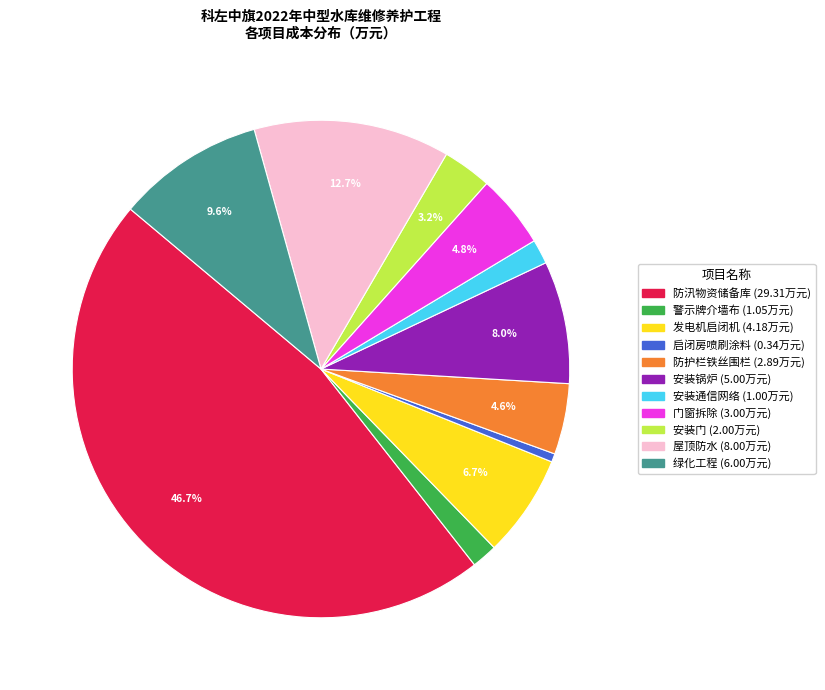

What is the smallest slice in the pie chart?

启闭房喷刷涂料